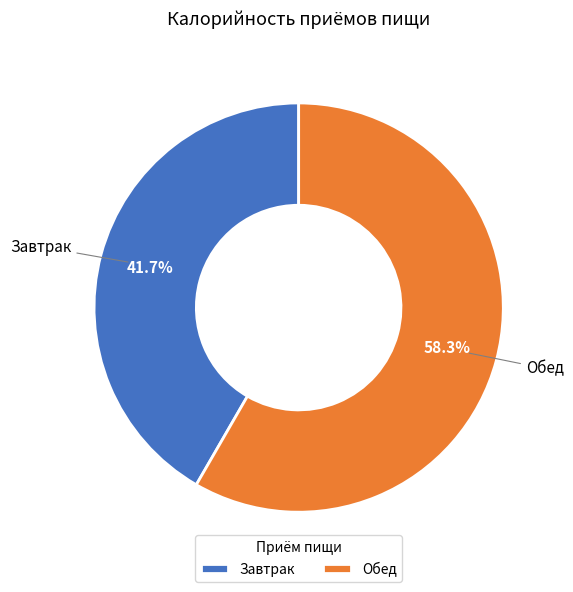

Which slice is the smallest?

Завтрак